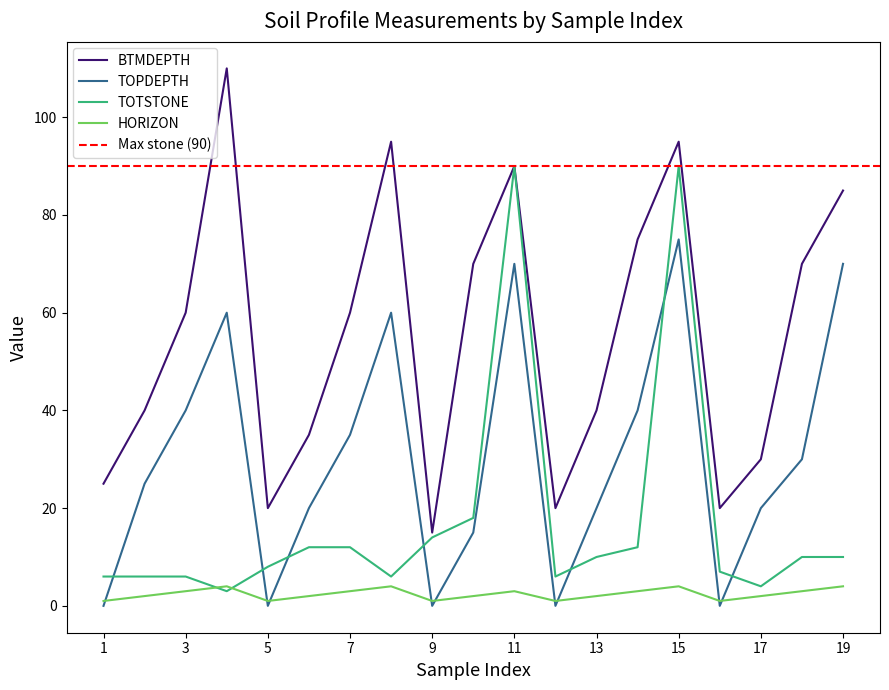

At which label does BTMDEPTH first exceed 60?

4